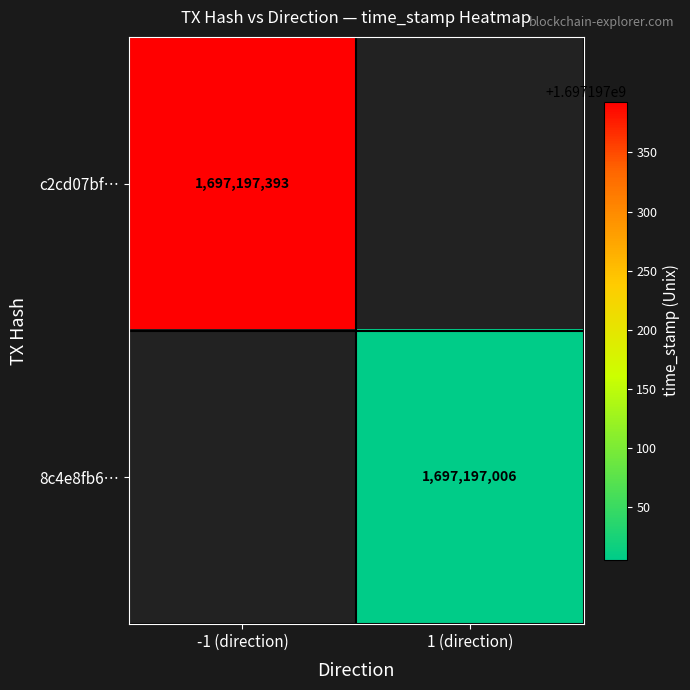

How many negative values does the c2cd07bf43ecbfff800d72fc4faba3bcaf6fc2b series have?

1